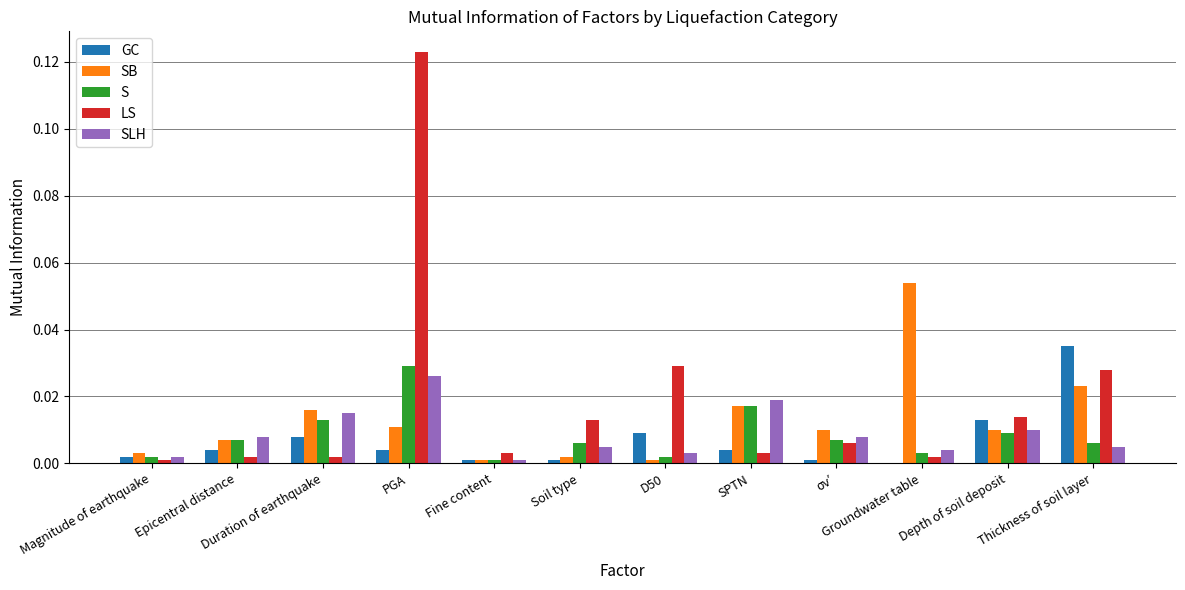

The S series shows 0.0 at Magnitude of earthquake. True or false?

True